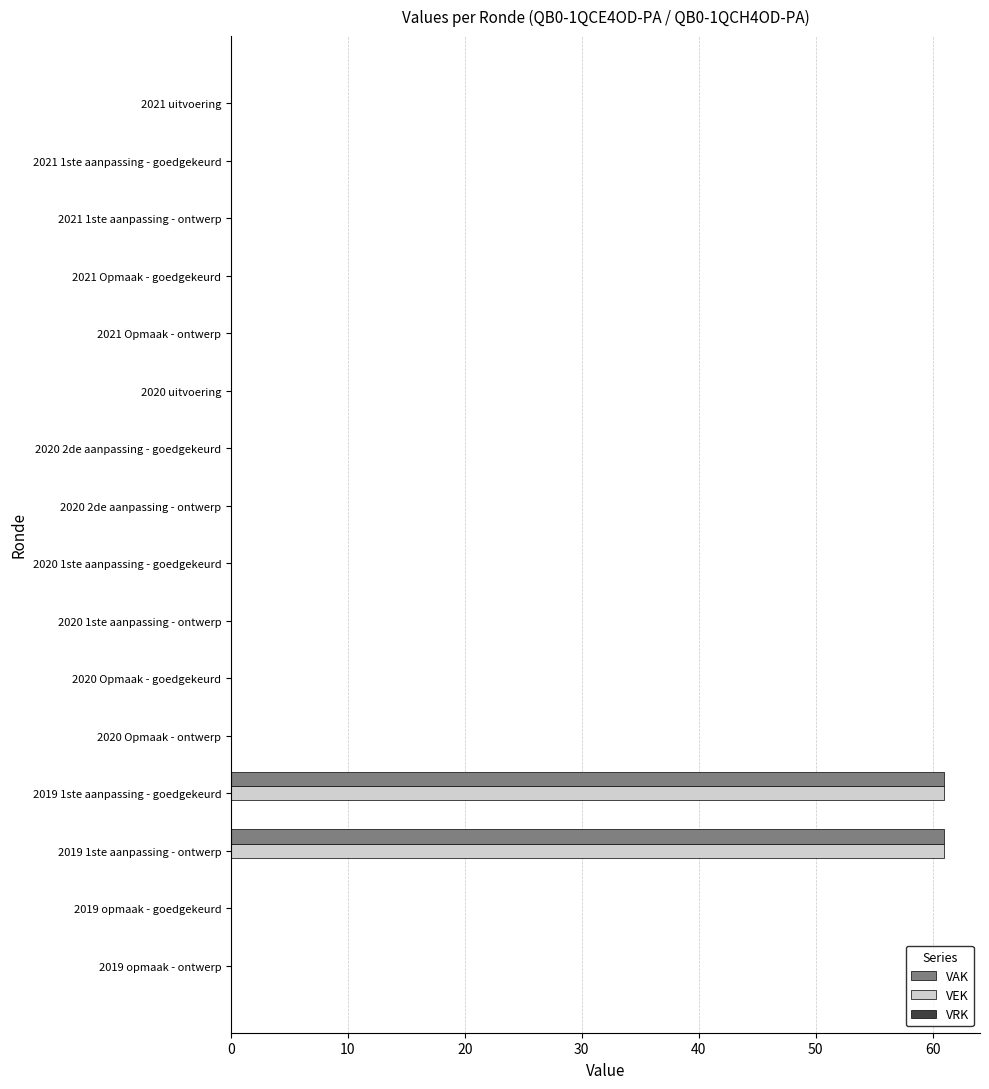

What is the highest value of the VAK series?

61